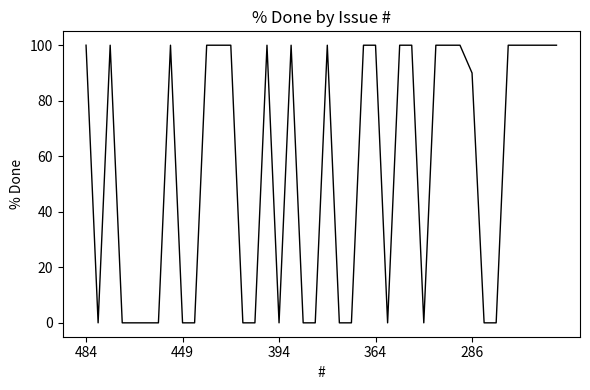

What is the maximum value shown in the chart?

100